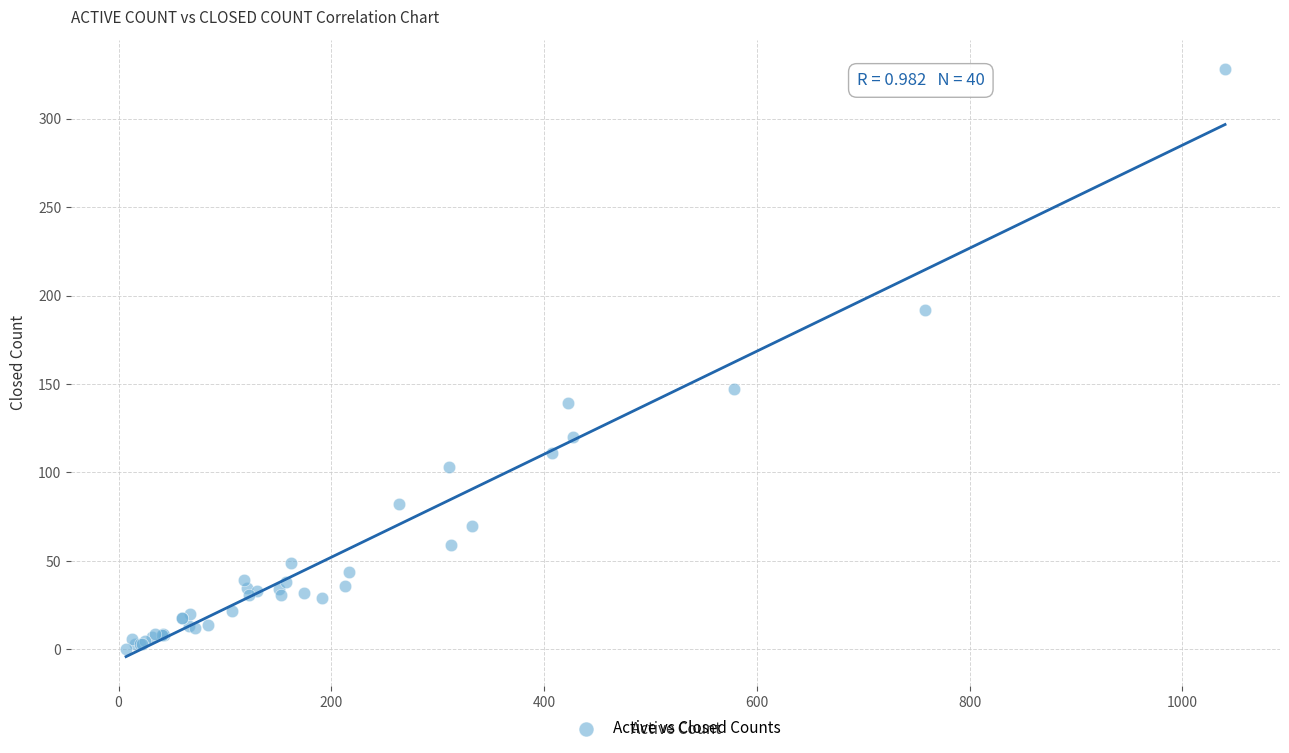

What Y value in the scatter plot is closest to 164?

147